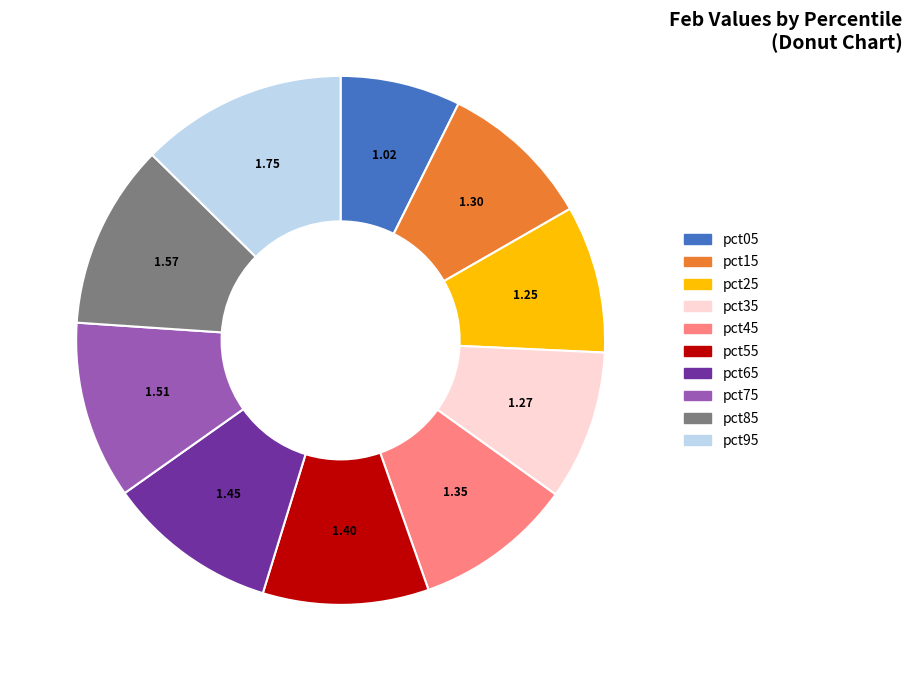

How many slices are in this pie chart?

10